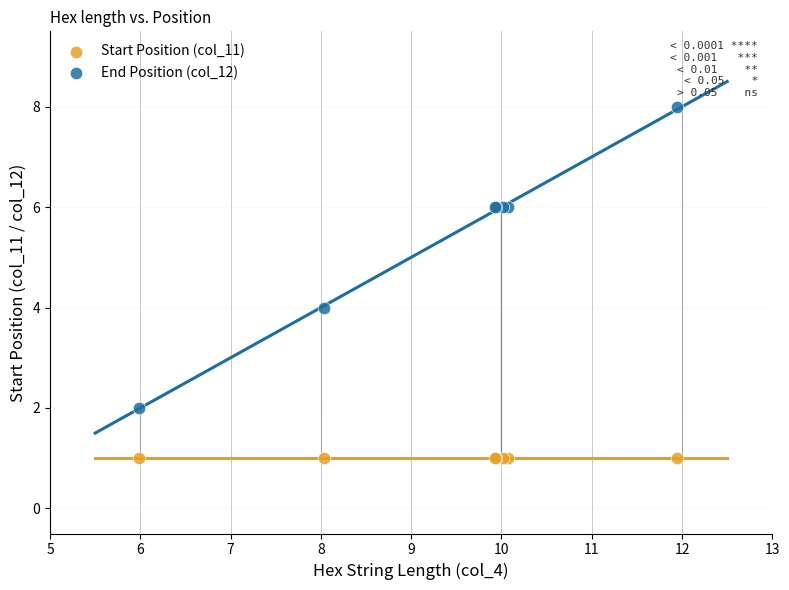

Which series contains the lowest Y value?

Start Position (col_11)